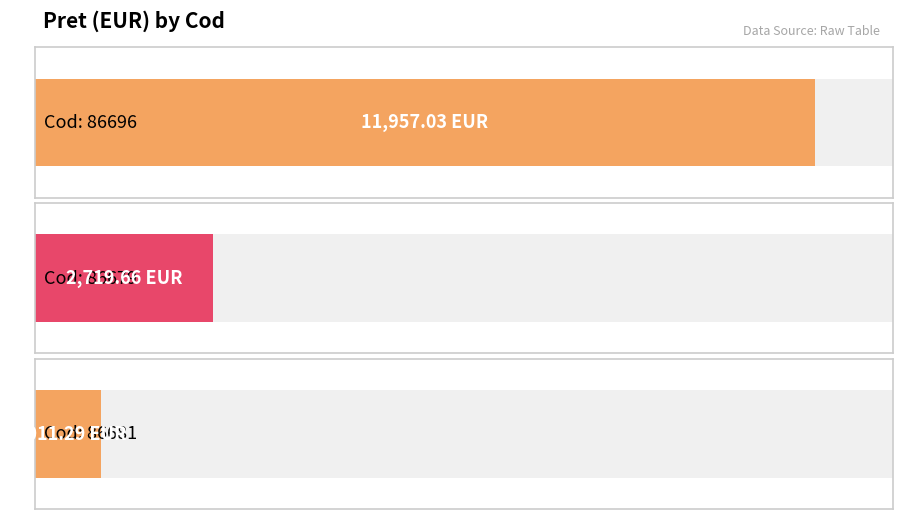

Which has a higher value, 86696 or 86681?

86696